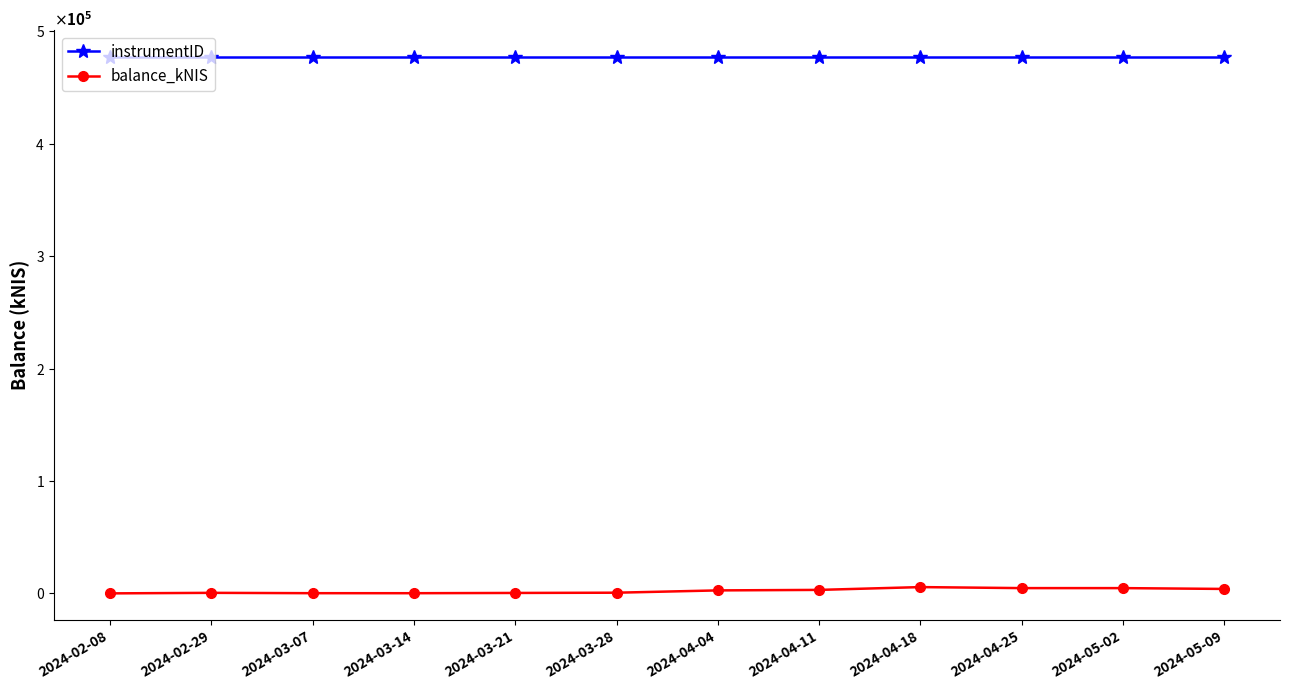

Reading left to right, list all the values displayed in this chart.

instrumentID: 477358.0	477358.0	477358.0	477358.0	477358.0	477358.0	477358.0	477358.0	477358.0	477358.0	477358.0	477358.0
balance_kNIS: 0.0	479.7	171.9	156.3	386.5	606.4	2652.0	3101.5	5594.3	4689.6	4681.8	3954.3